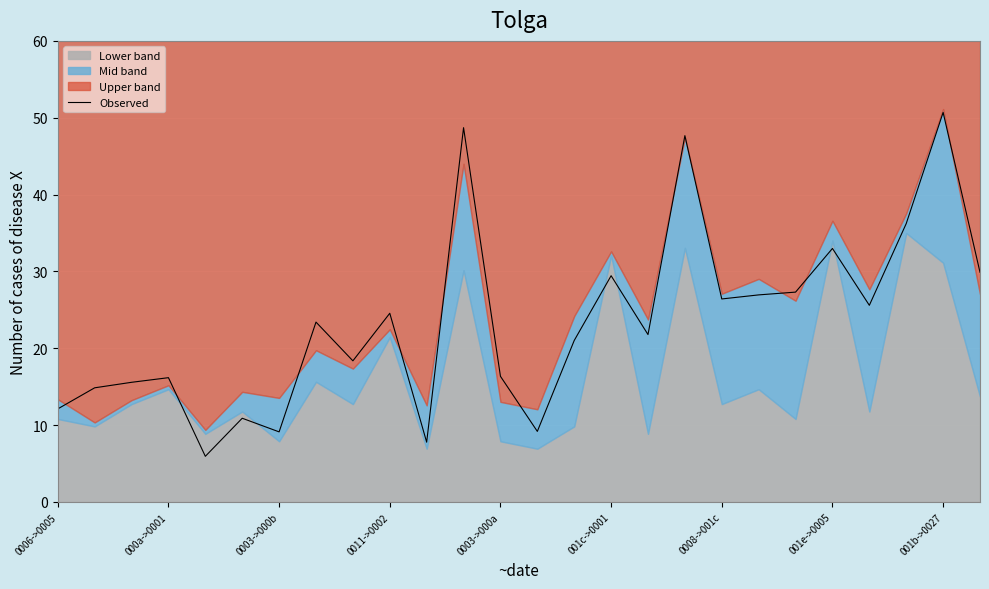

The value of Observed at 001e->0005 is 8.2. True or false?

False